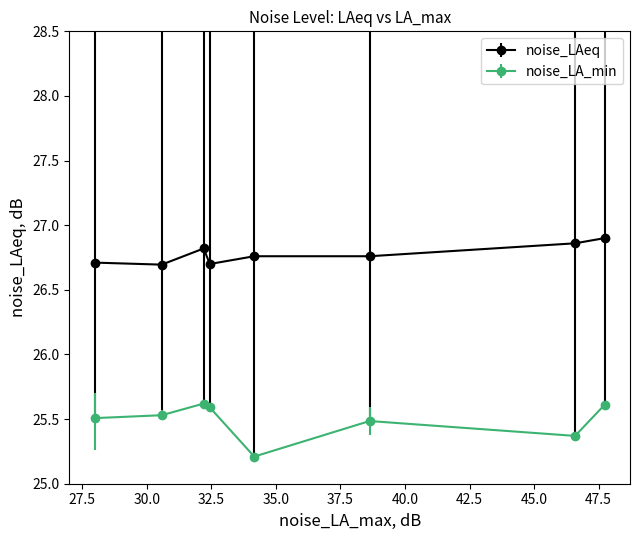

At how many categories does at least one series exceed 25?

8